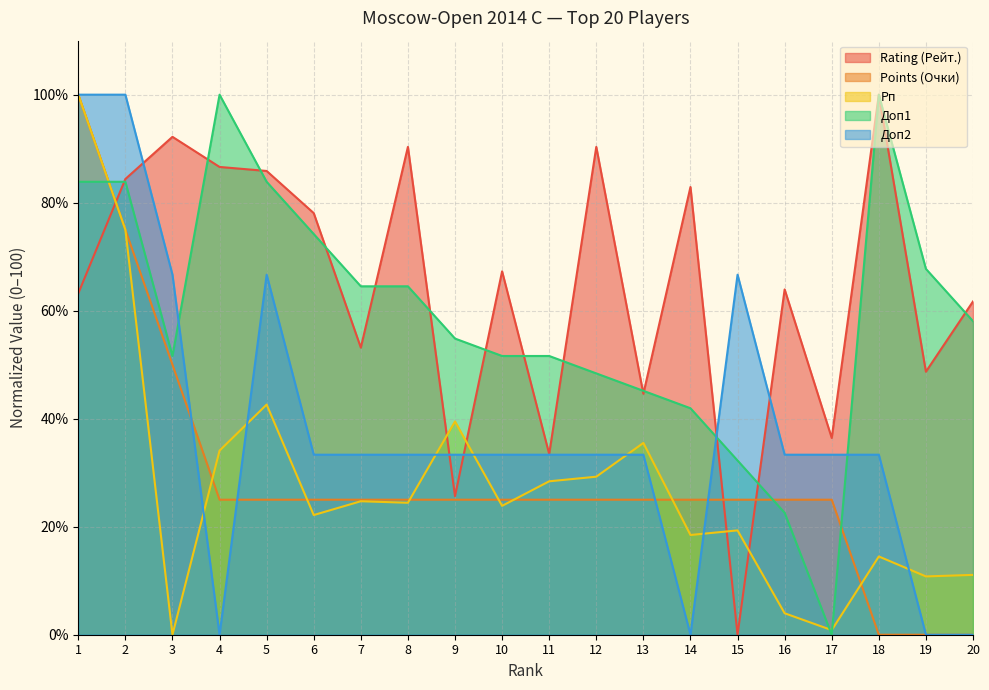

Between 14 and 16, which series saw the biggest shift?

Доп2